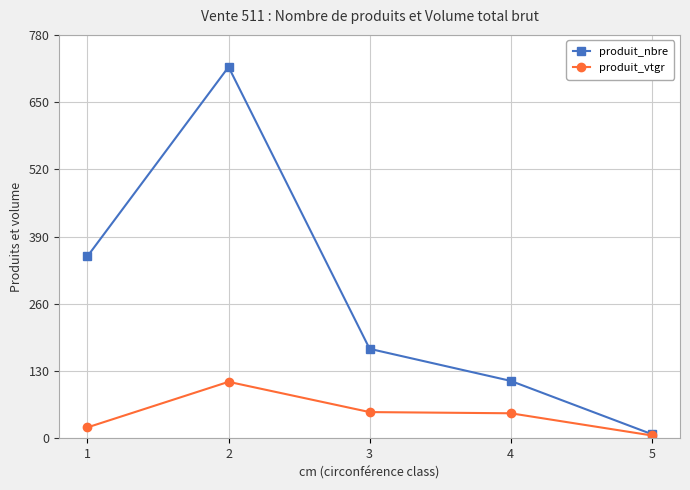

How many values in the produit_vtgr series are below 48?

2